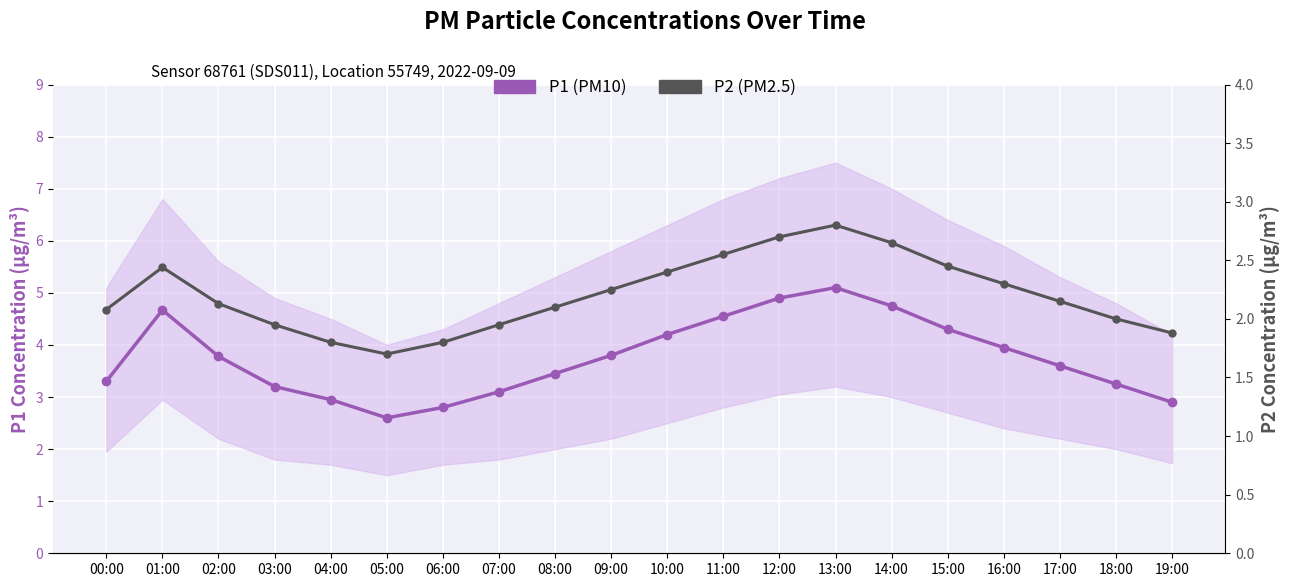

What are all the series names shown in the legend?

P1 (PM10), P2 (PM2.5)